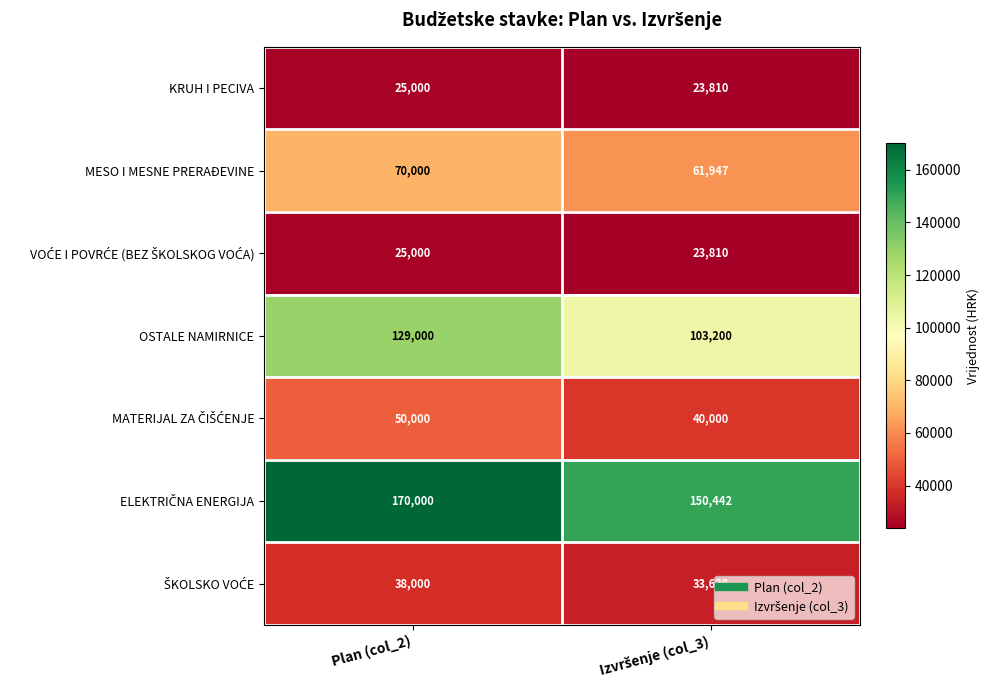

What is the difference between the highest and lowest values at Plan (col_2)?

145000